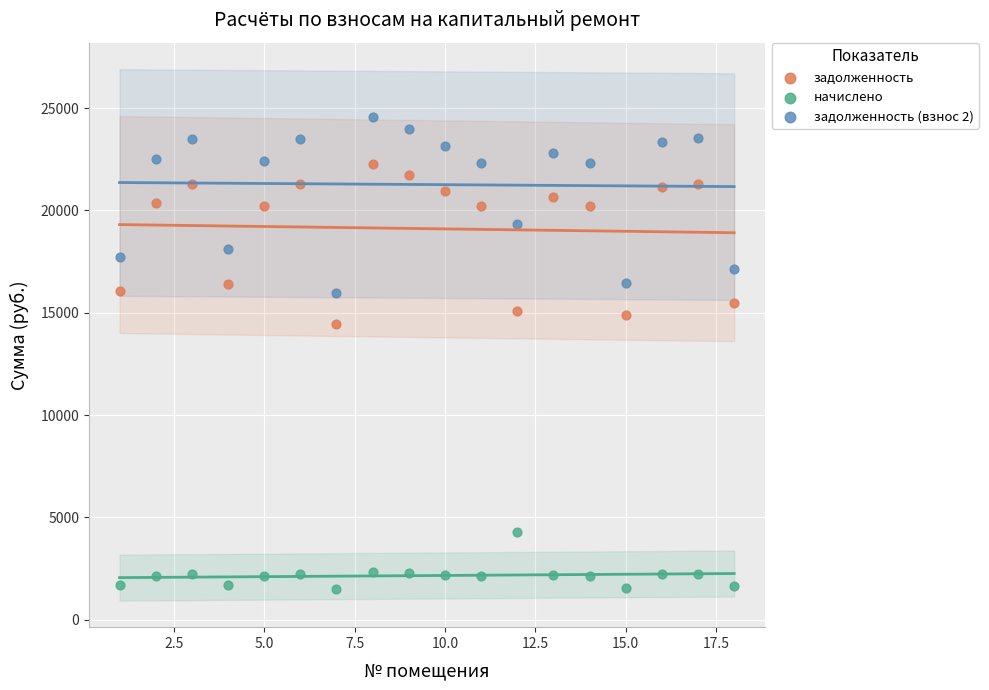

Across all data points, what is the range of Y values (max minus min)?

23068.1